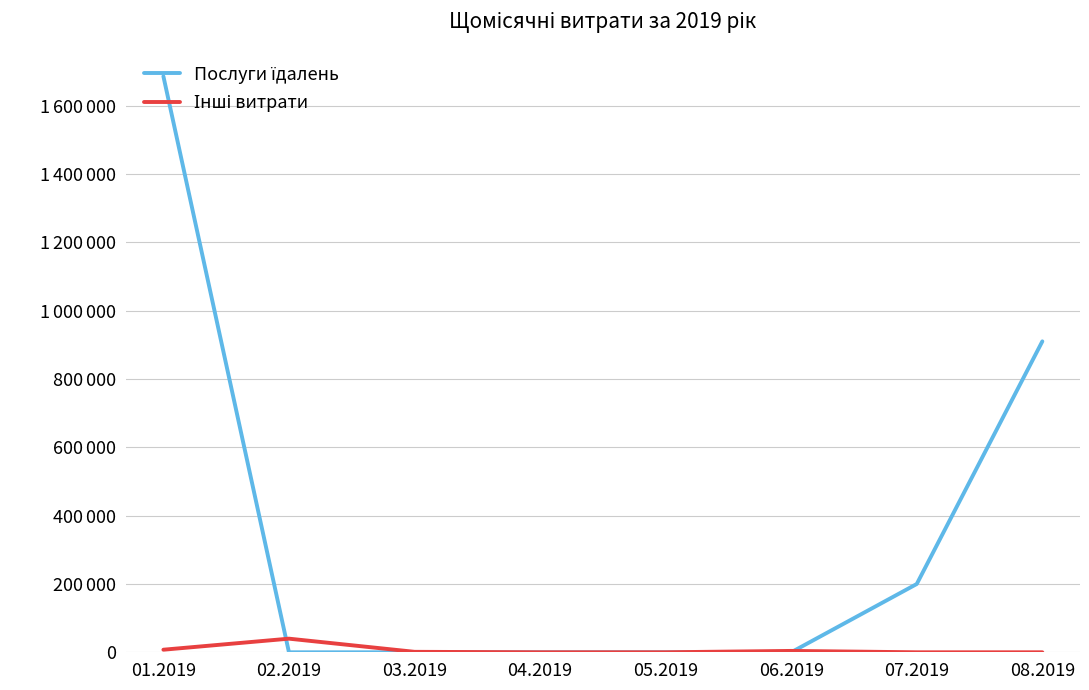

Is it true that Інші витрати equals -25395.0 at 04.2019?

False